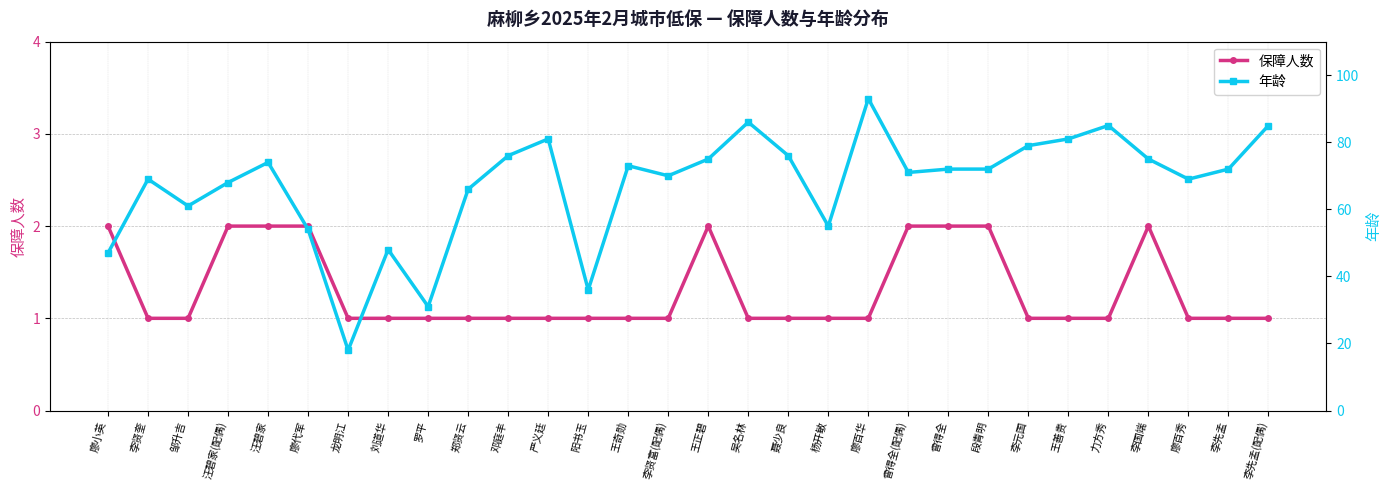

At how many categories does at least one series exceed 70?

17